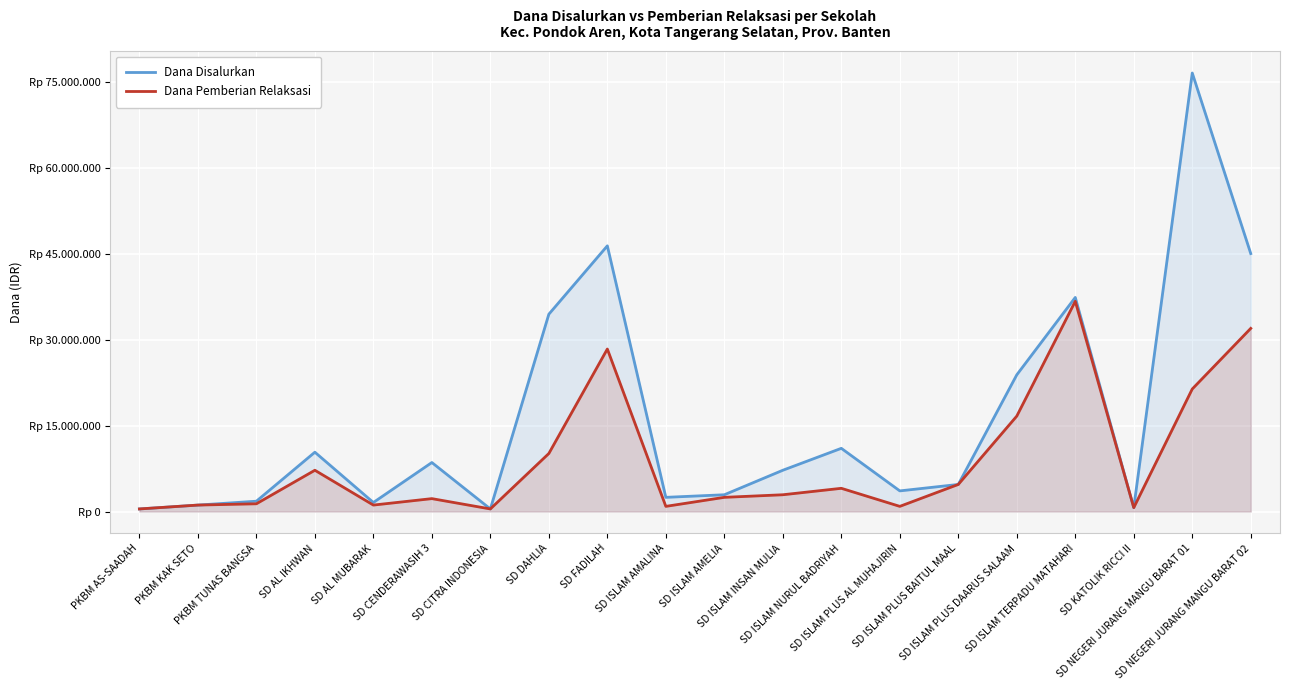

Reading left to right, extract all data points from this chart.

Dana Disalurkan: 450000	1125000	1800000	10350000	1575000	8550000	450000	34425000	46350000	2475000	2925000	7200000	11025000	3600000	4725000	23850000	37350000	675000	76500000	45000000
Dana Pemberian Relaksasi: 450000	1125000	1350000	7200000	1125000	2250000	450000	10125000	28350000	900000	2475000	2925000	4050000	900000	4725000	16650000	36675000	675000	21375000	31950000